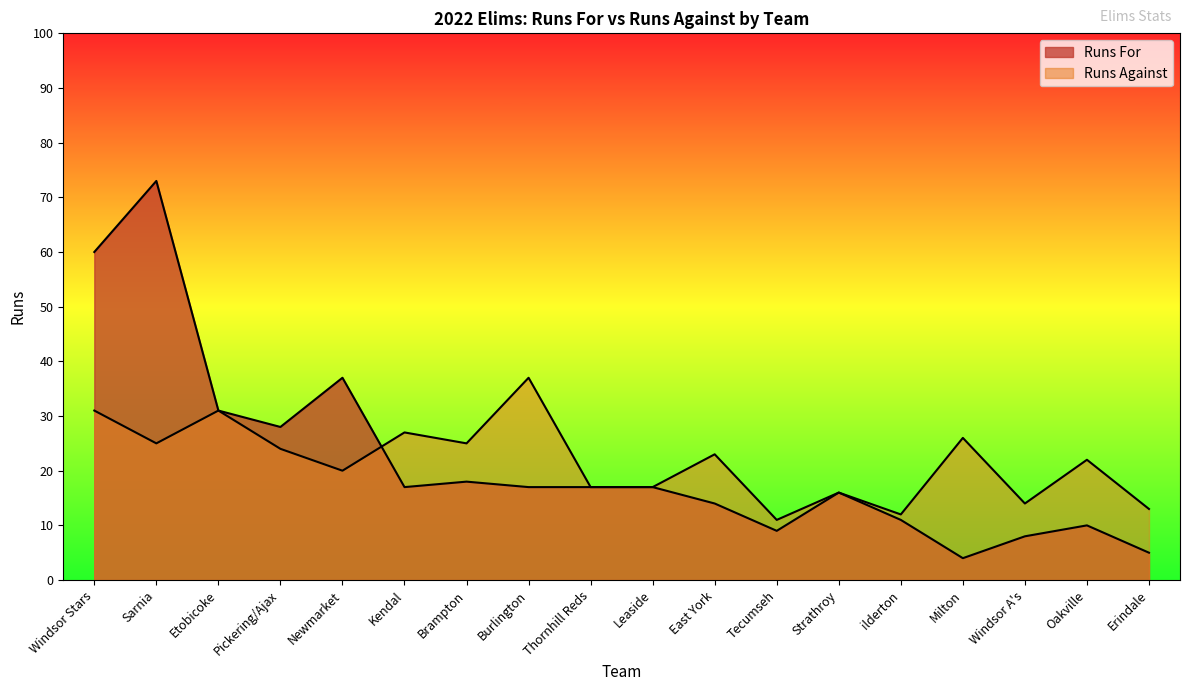

Reading left to right, extract all data points from this chart.

Runs For: 60	73	31	28	37	17	18	17	17	17	14	9	16	11	4	8	10	5
Runs Against: 31	25	31	24	20	27	25	37	17	17	23	11	16	12	26	14	22	13